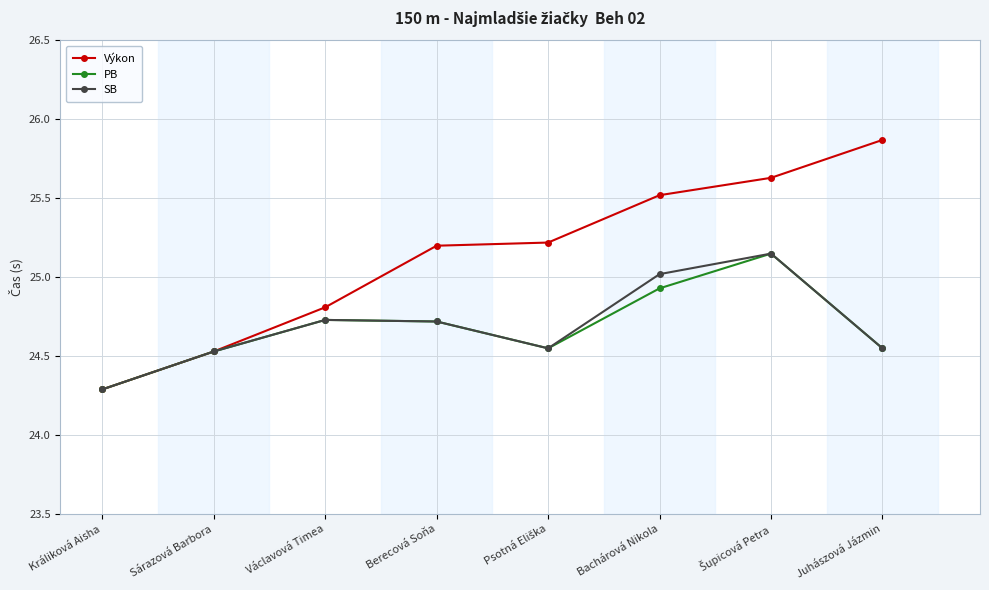

Between Králiková Aisha and Berecová Soňa, which series saw the biggest shift?

Výkon